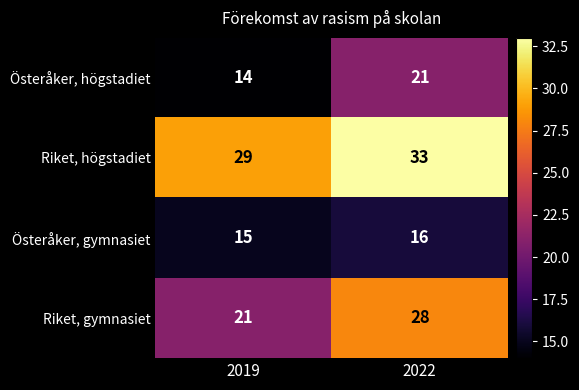

What is the difference between the highest and lowest values at 2022?

17